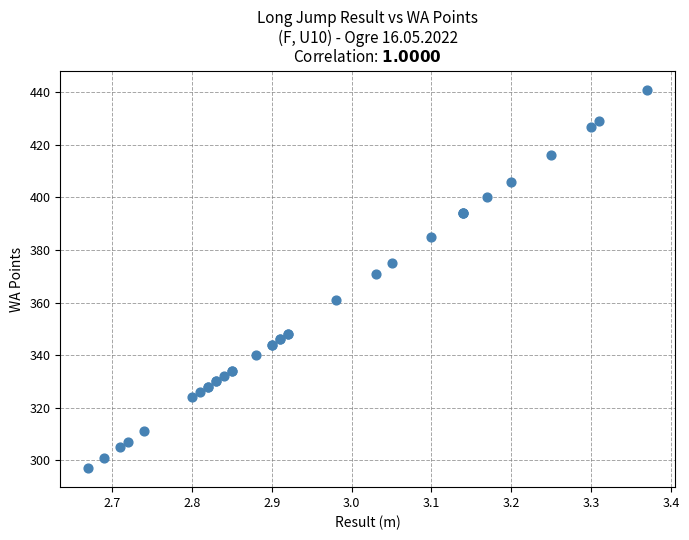

What Y value in the scatter plot is closest to 369?

371